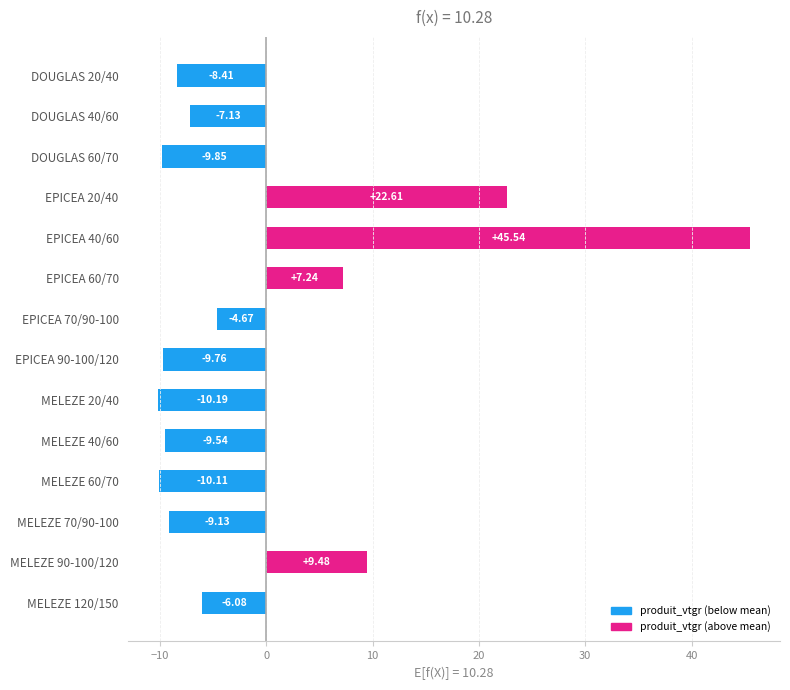

At which category does the chart reach its peak across all series?

EPICEA 40/60